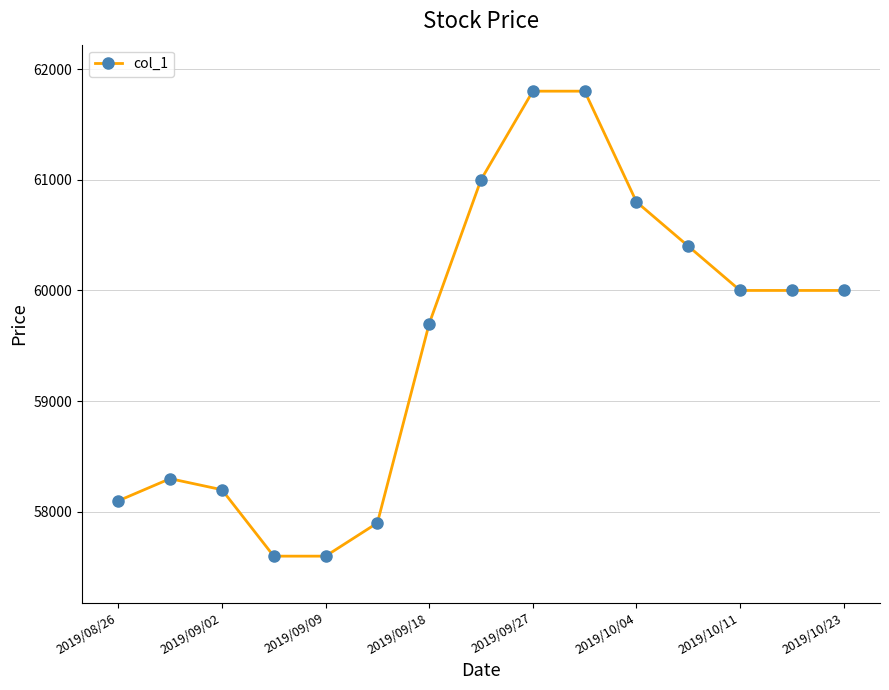

What is the value of the 4th point from the left?

57600